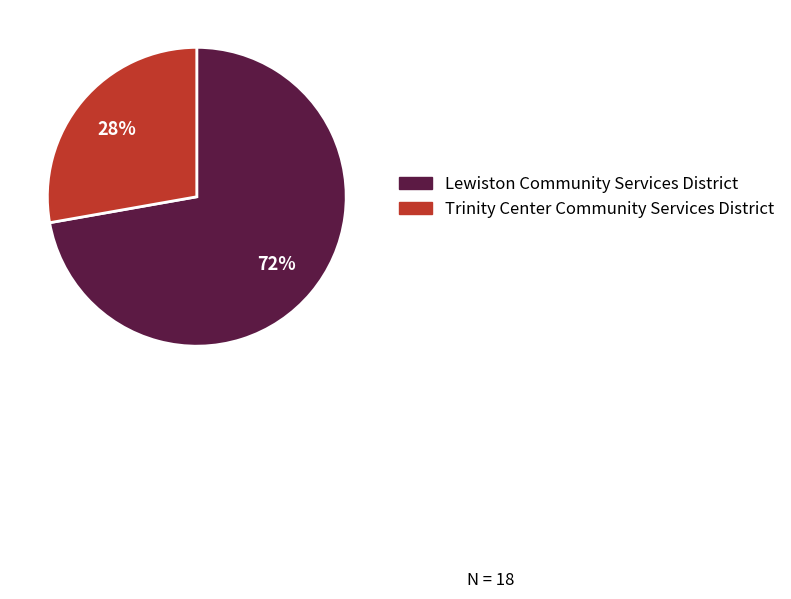

Which slice represents more than half of the pie?

Lewiston Community Services District